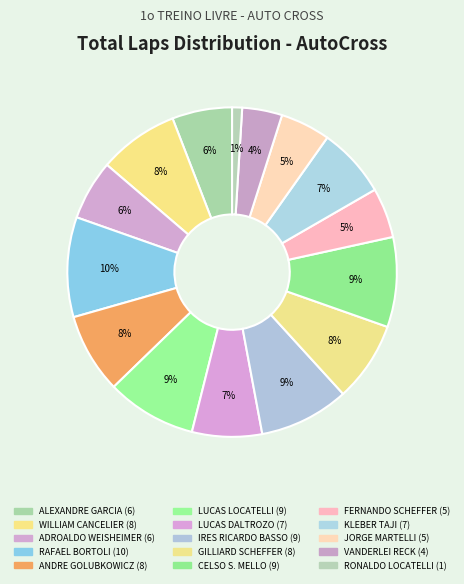

Rank the categories by value from lowest to highest.

RONALDO LOCATELLI, VANDERLEI RECK, FERNANDO SCHEFFER, JORGE MARTELLI, ALEXANDRE GARCIA, ADROALDO WEISHEIMER, LUCAS DALTROZO, KLEBER TAJI, WILLIAM CANCELIER, ANDRE GOLUBKOWICZ, GILLIARD SCHEFFER, LUCAS LOCATELLI, IRES RICARDO BASSO, CELSO S. MELLO, RAFAEL BORTOLI